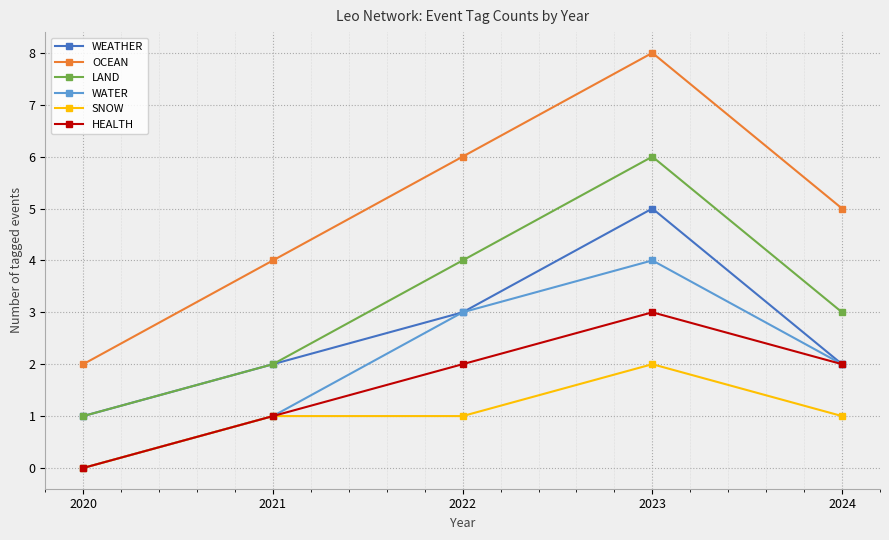

Which category has the highest value in the HEALTH series?

2023